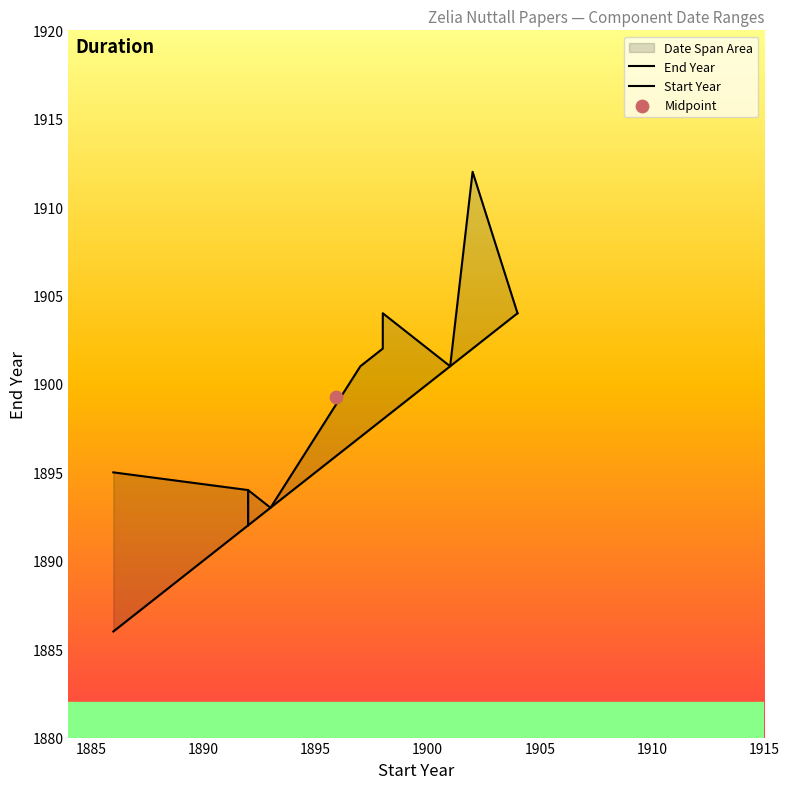

Which series has the largest total across all categories?

End Year